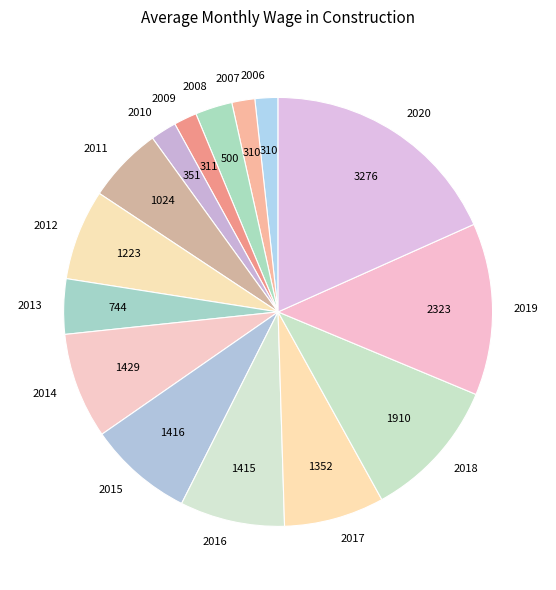

Is it true that 2010 is 2% of the pie?

True